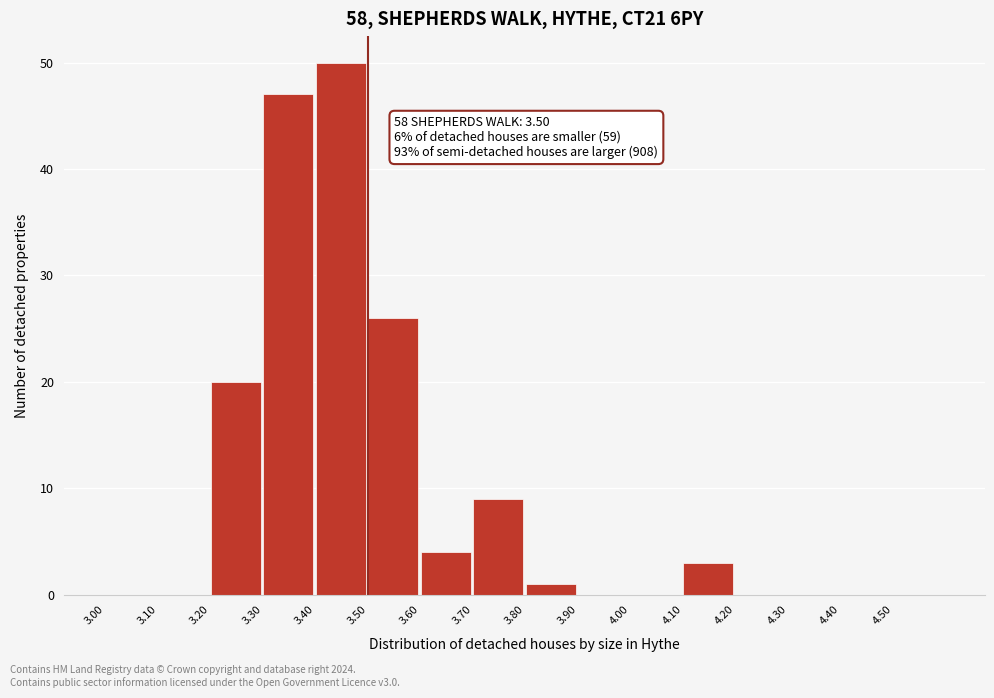

Over which range of the x-axis is the bar tallest?

3.4 to 3.5